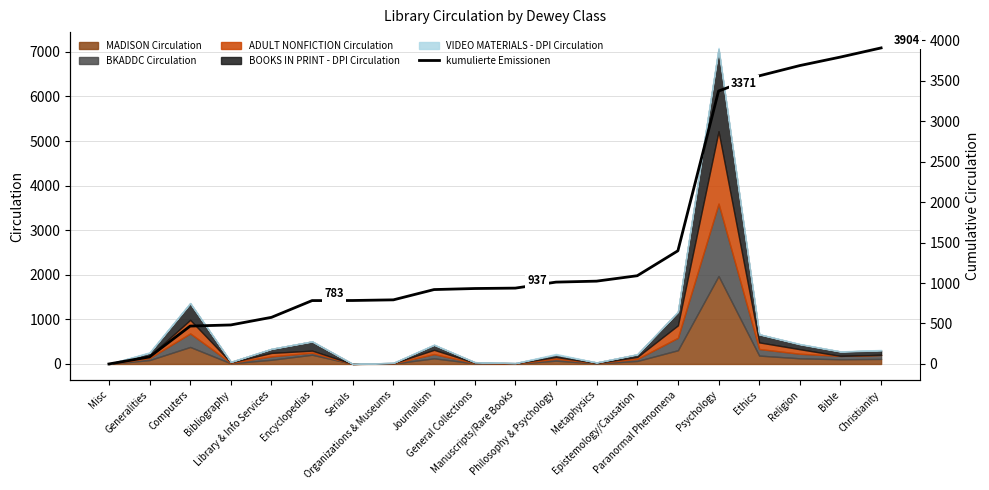

Where does the data first go above 937?

Philosophy & Psychology